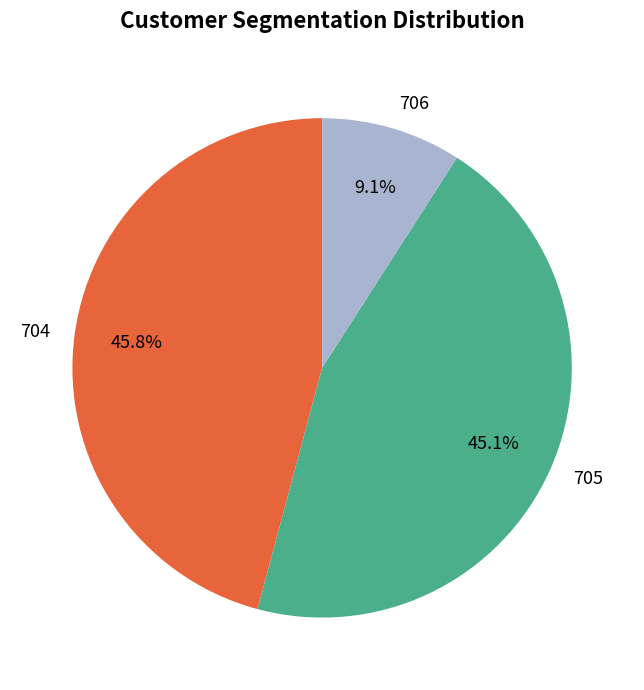

To the nearest percent, what percentage of the pie is 705?

45%